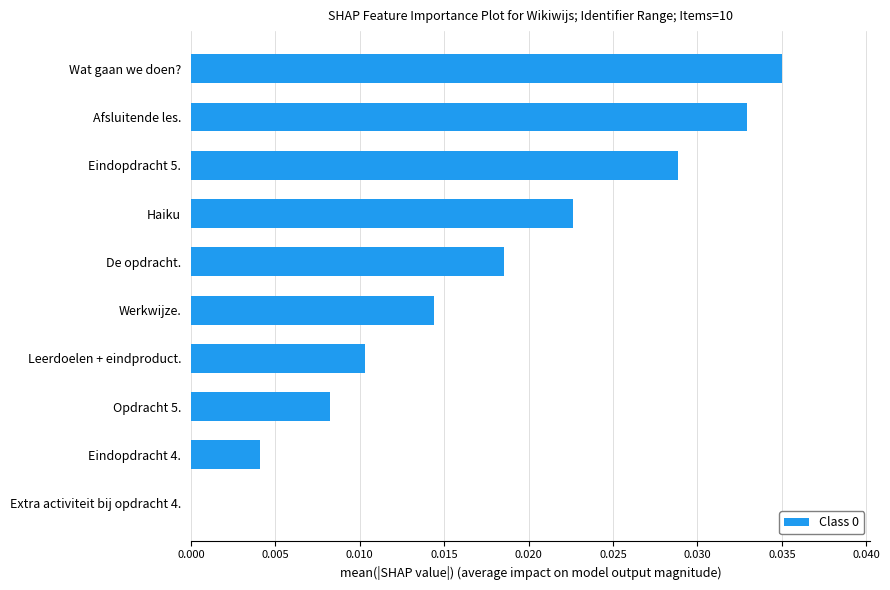

The value at Haiku is 0.0. True or false?

True